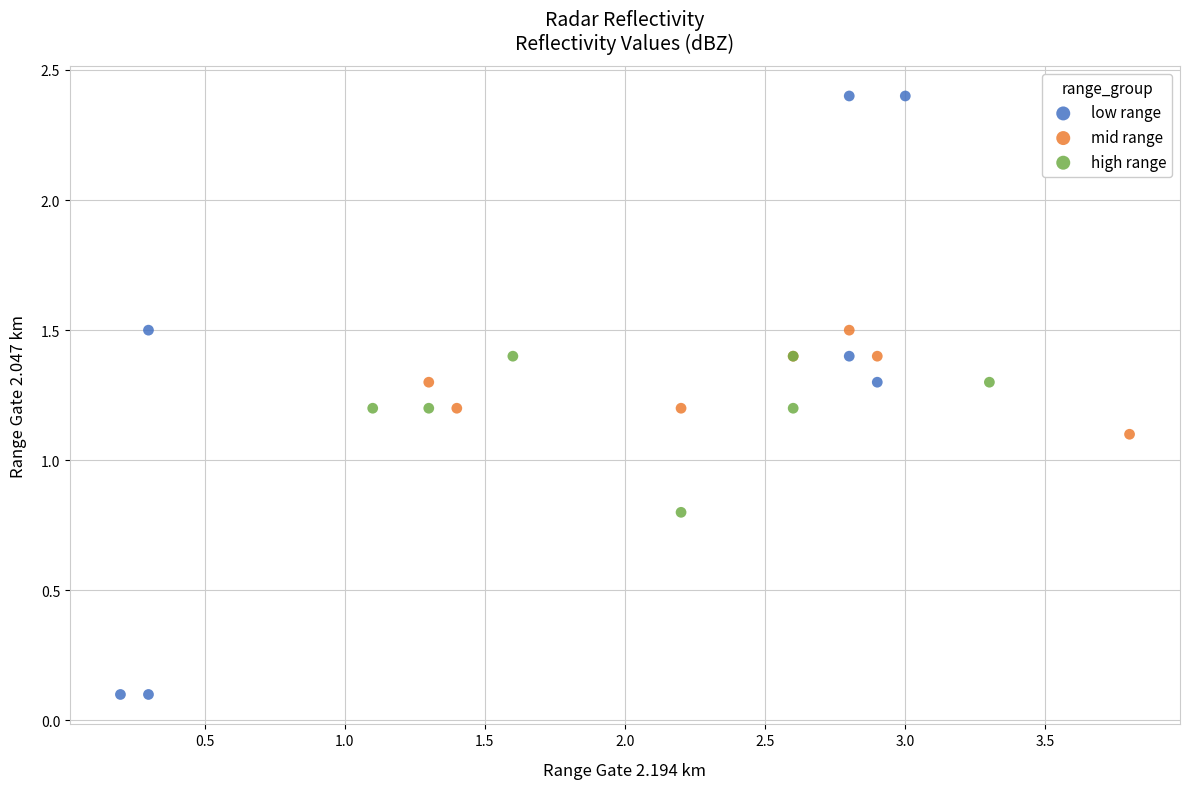

Which series reaches the maximum Y coordinate?

low range